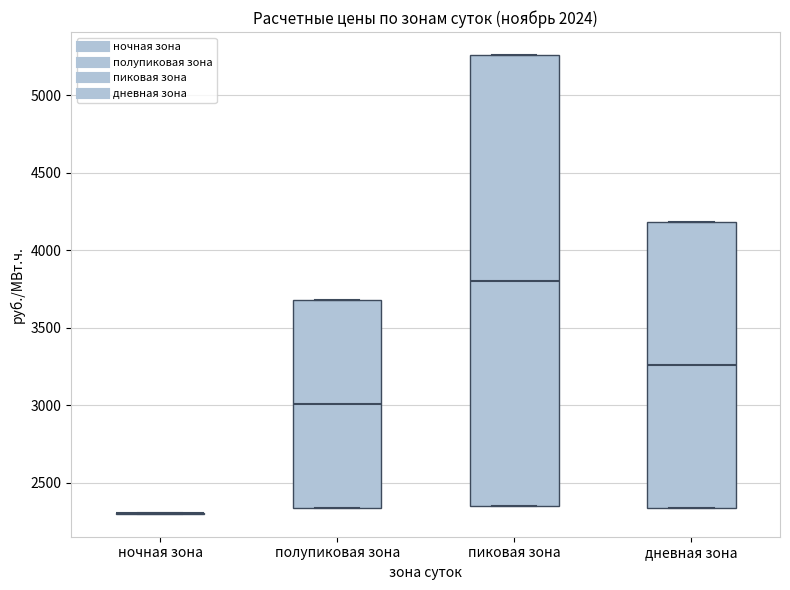

Reading left to right, transcribe this box plot: for each box, give where its median line is, the range the box spans, and where its two whiskers end, as read against the y-axis. The values are not printed on the chart, so give them approximately, as read against the axis.

ночная зона: box collapsed to a line at 2300, whiskers 2300 to 2300
полупиковая зона: median 3000, box 2350 to 3700, whiskers 2350 to 3700
пиковая зона: median 3800, box 2350 to 5250, whiskers 2350 to 5250
дневная зона: median 3250, box 2350 to 4200, whiskers 2350 to 4200